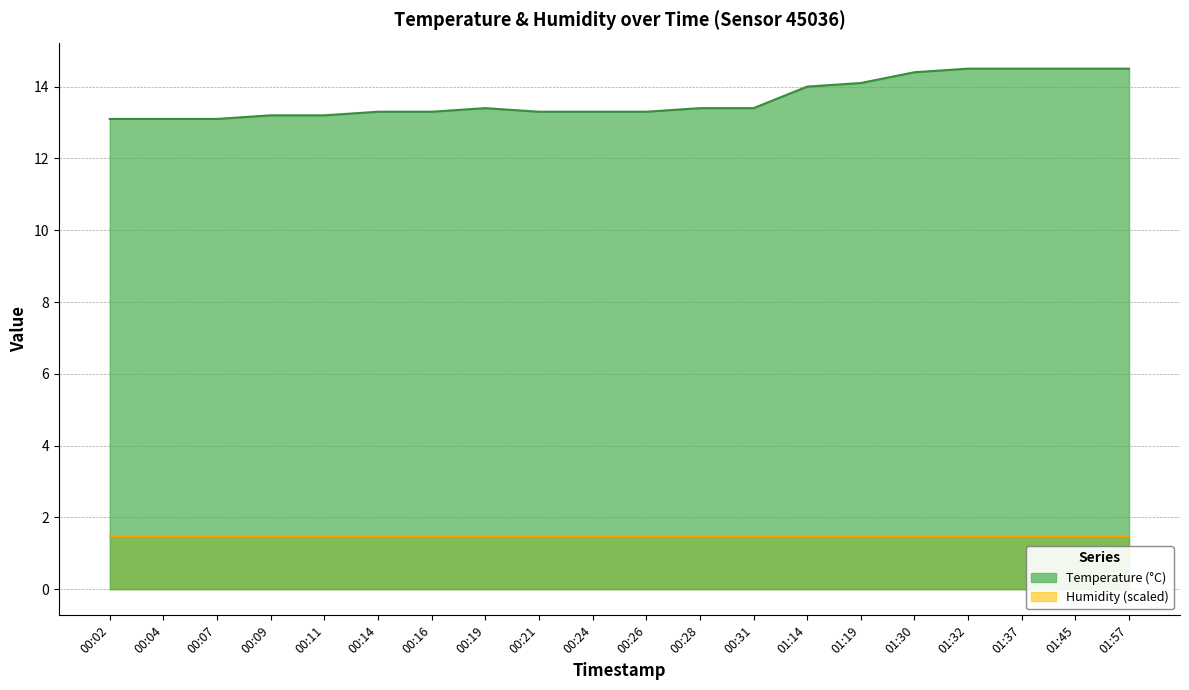

Reading left to right, extract all data points from this chart.

13.1	13.1	13.1	13.2	13.2	13.3	13.3	13.4	13.3	13.3	13.3	13.4	13.4	14.0	14.1	14.4	14.5	14.5	14.5	14.5